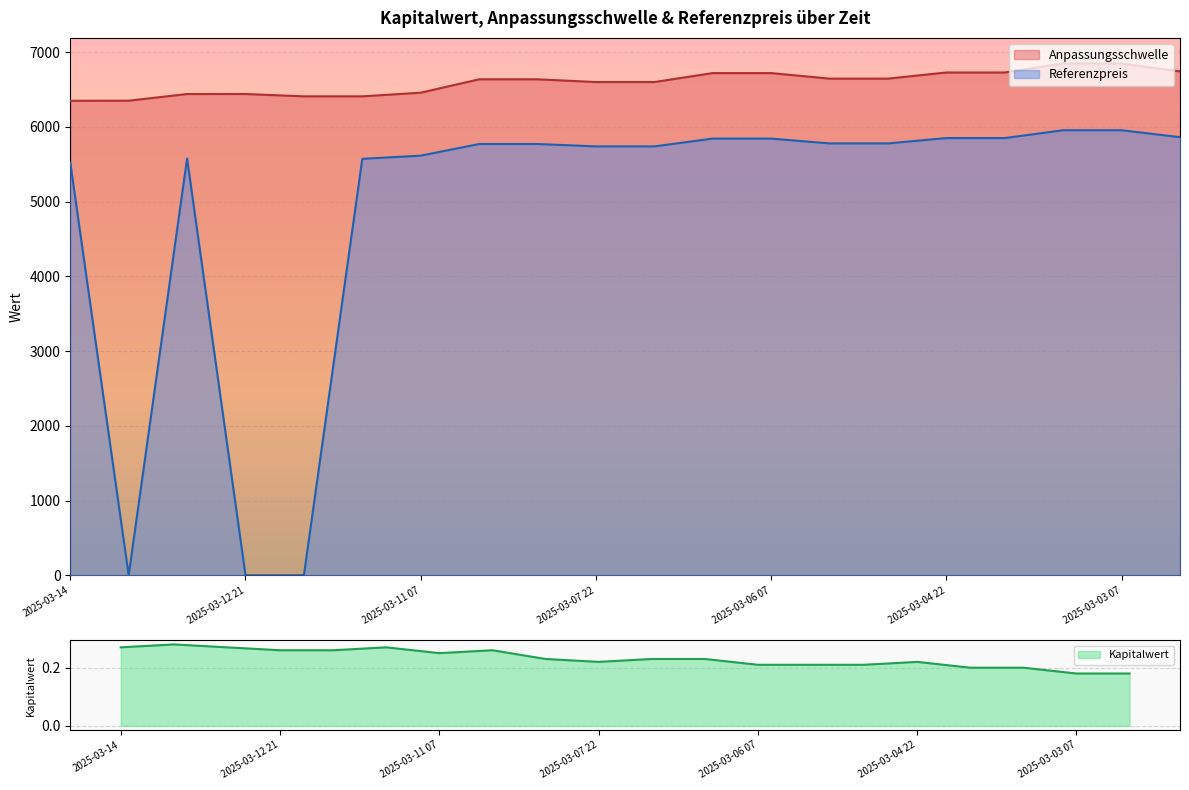

Rank the series by their maximum value, from lowest to highest.

Kapitalwert, Referenzpreis, Anpassungsschwelle